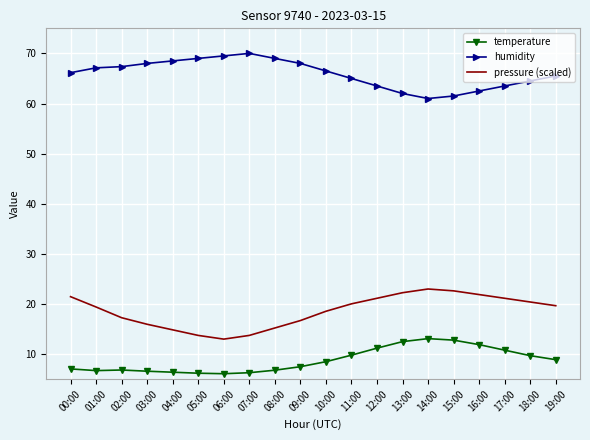

Rank the series by their average value, from lowest to highest.

temperature, pressure (scaled), humidity